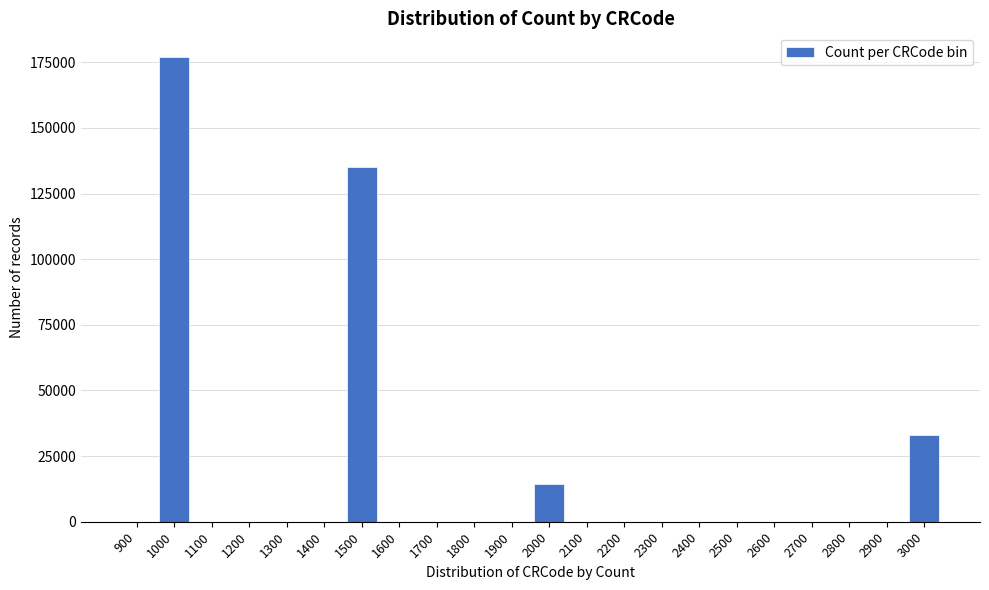

What is the maximum value shown in the chart?

177160